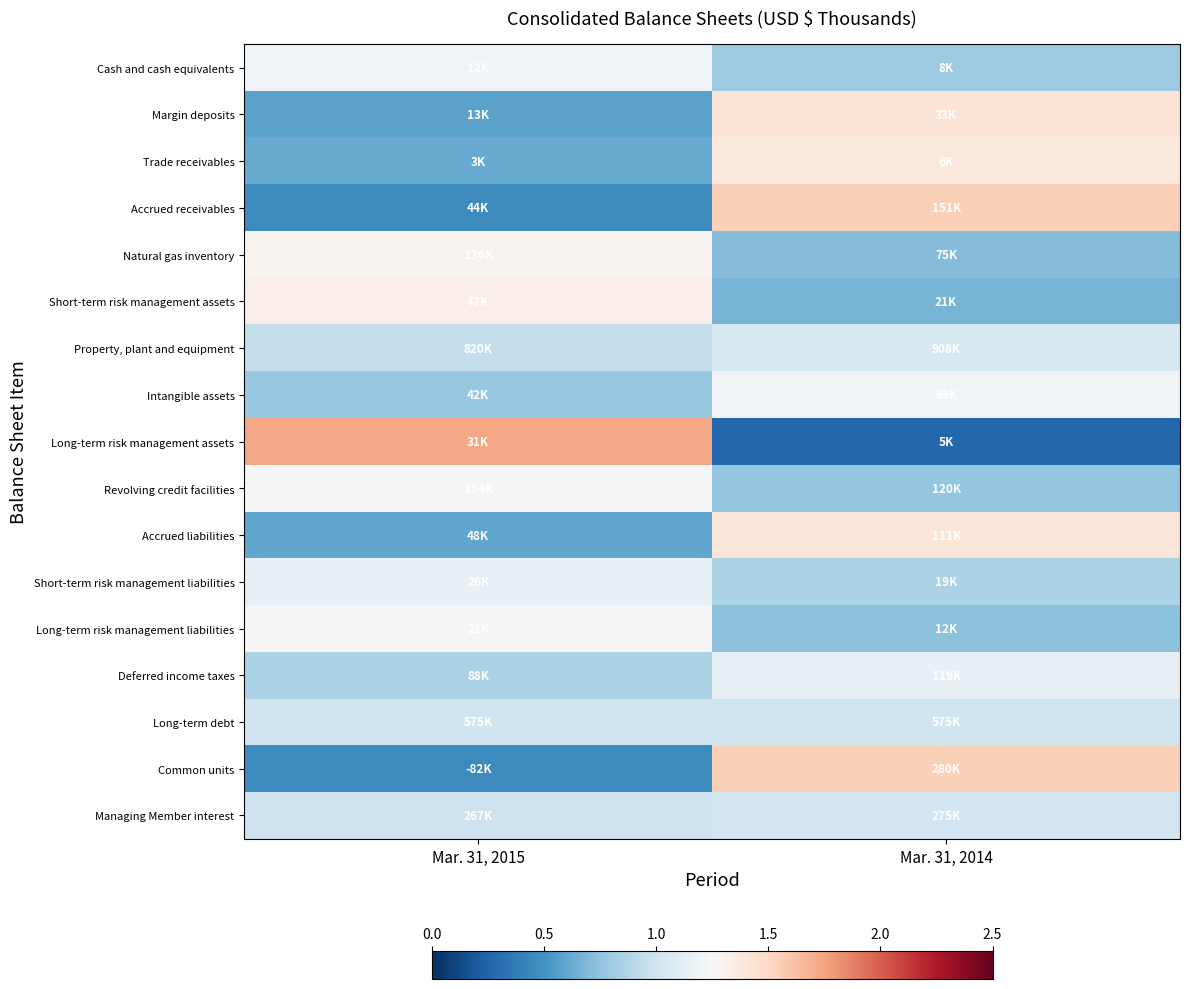

Reading left to right, what are all the values shown in this chart?

Cash and cash equivalents: Mar. 31, 2015=1.2	Mar. 31, 2014=0.8
Margin deposits: Mar. 31, 2015=0.6	Mar. 31, 2014=1.4
Trade receivables: Mar. 31, 2015=0.6	Mar. 31, 2014=1.4
Accrued receivables: Mar. 31, 2015=0.5	Mar. 31, 2014=1.5
Natural gas inventory: Mar. 31, 2015=1.3	Mar. 31, 2014=0.7
Short-term risk management assets: Mar. 31, 2015=1.3	Mar. 31, 2014=0.7
Property, plant and equipment: Mar. 31, 2015=0.9	Mar. 31, 2014=1.1
Intangible assets: Mar. 31, 2015=0.8	Mar. 31, 2014=1.2
Long-term risk management assets: Mar. 31, 2015=1.7	Mar. 31, 2014=0.3
Revolving credit facilities: Mar. 31, 2015=1.2	Mar. 31, 2014=0.8
Accrued liabilities: Mar. 31, 2015=0.6	Mar. 31, 2014=1.4
Short-term risk management liabilities: Mar. 31, 2015=1.1	Mar. 31, 2014=0.9
Long-term risk management liabilities: Mar. 31, 2015=1.3	Mar. 31, 2014=0.7
Deferred income taxes: Mar. 31, 2015=0.9	Mar. 31, 2014=1.1
Long-term debt: Mar. 31, 2015=1.0	Mar. 31, 2014=1.0
Common units: Mar. 31, 2015=0.5	Mar. 31, 2014=1.5
Managing Member interest: Mar. 31, 2015=1.0	Mar. 31, 2014=1.0